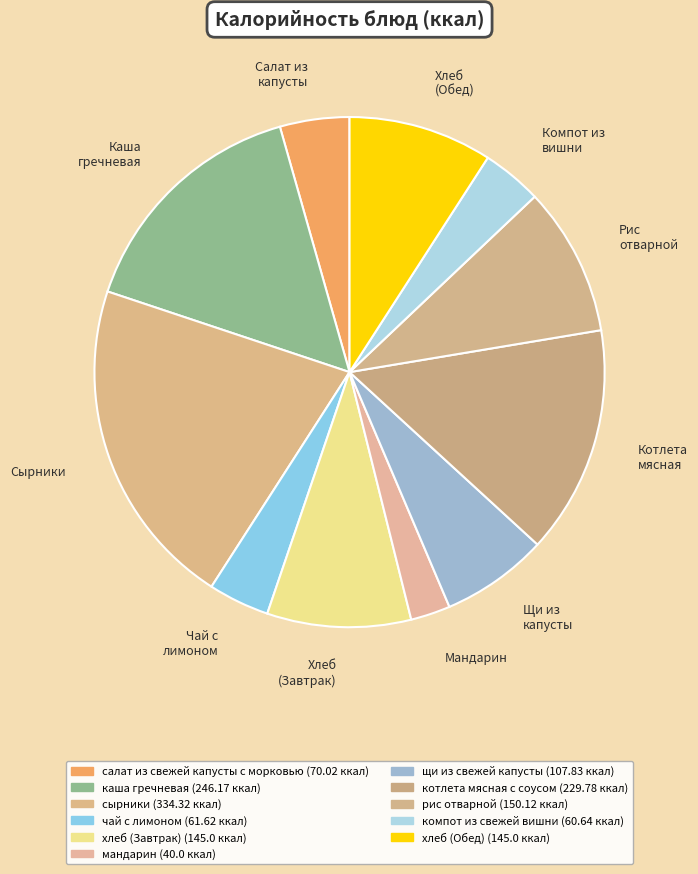

What is the largest slice in the pie chart?

Сырники